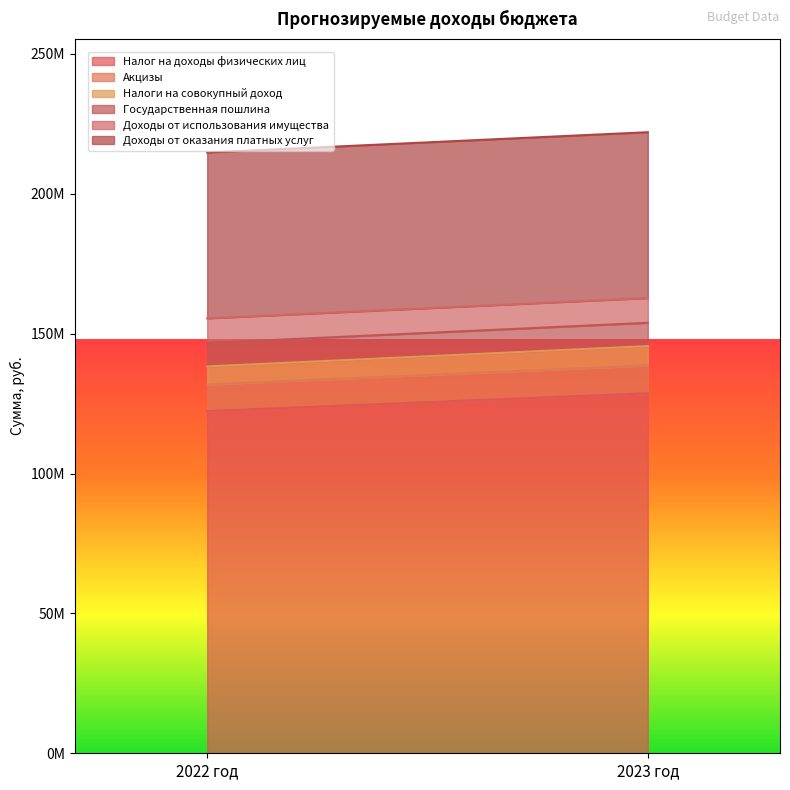

At which category is the sum across all series the highest?

2023 год